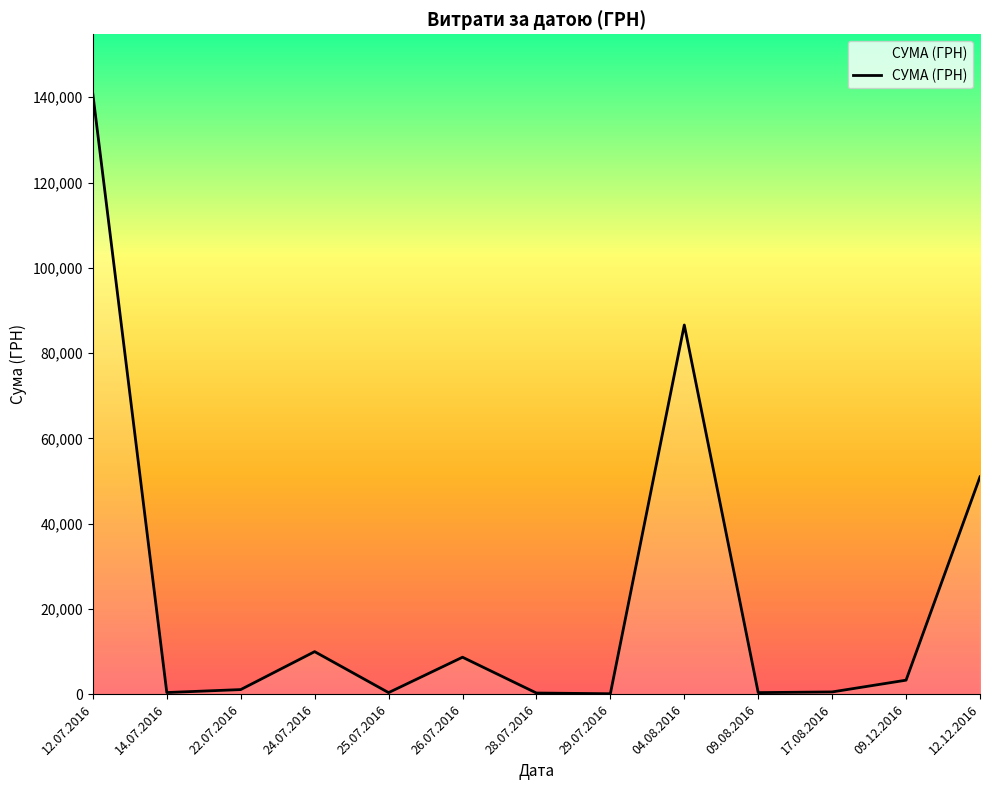

What is the change in value from 04.08.2016 to 12.12.2016?

-35617.3